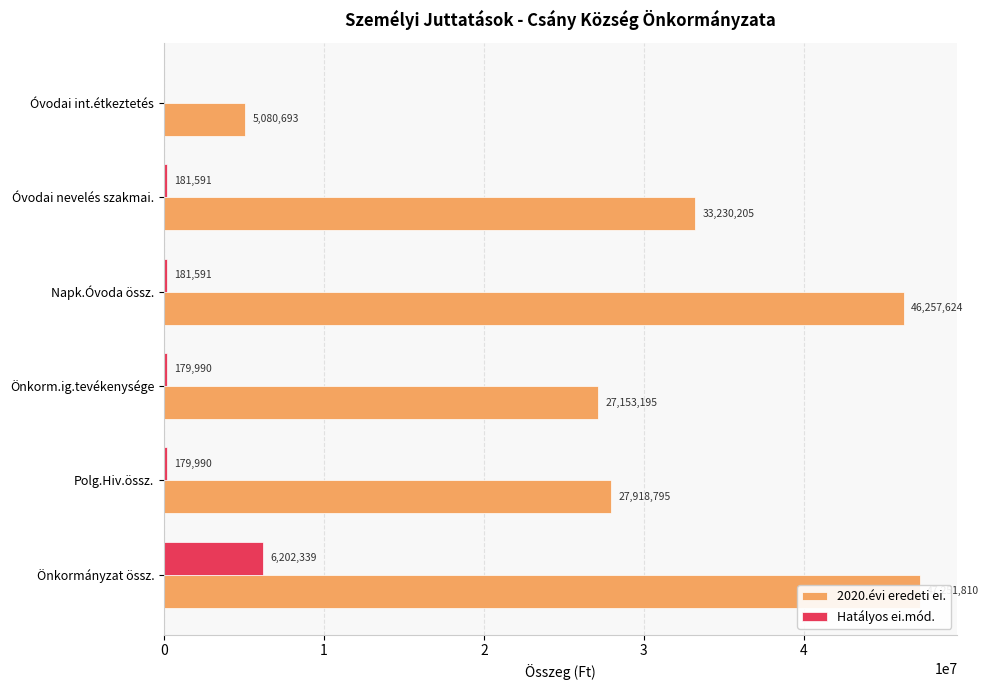

The 2020.évi eredeti ei. series shows 46257624 at Napk.Óvoda össz.. True or false?

True